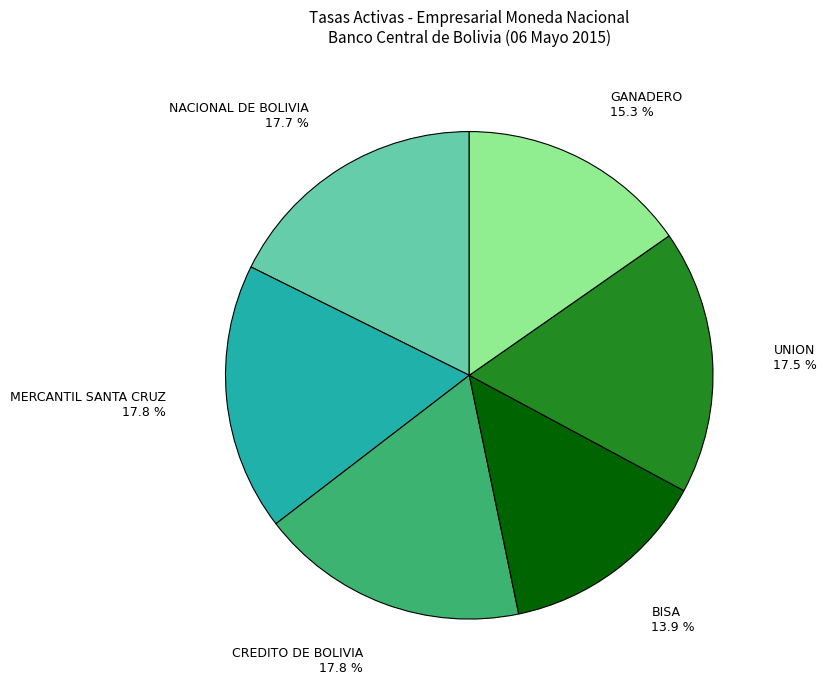

To the nearest percent, what is the average slice percentage?

17%